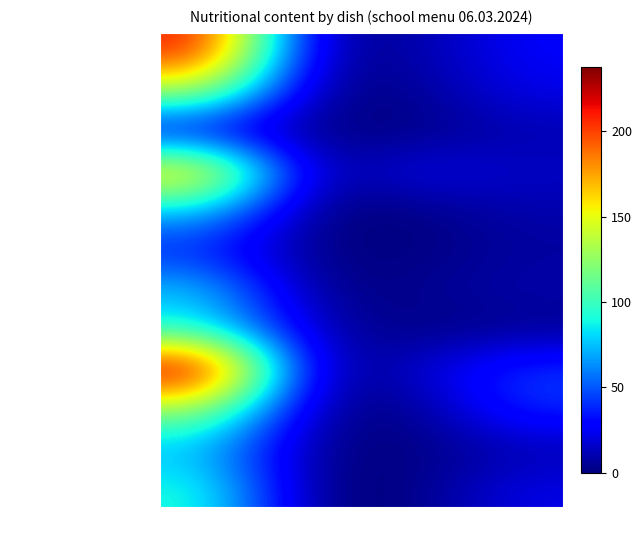

Reading left to right, list all the values displayed in this chart.

каша пшенная молочная: Калорийность=212.7	Белки=5.9	Жиры=7.1	Углеводы=26.9
какао на молоке: Калорийность=129.6	Белки=3.2	Жиры=3.0	Углеводы=22.5
хлеб ржано-пшеничный (з): Калорийность=18.1	Белки=2.0	Жиры=0.4	Углеводы=10.0
бутерброд с маслом: Калорийность=174.0	Белки=2.4	Жиры=25.0	Углеводы=15.0
яблоко: Калорийность=76.0	Белки=0.0	Жиры=0.4	Углеводы=9.8
кукуруза консер.: Калорийность=34.8	Белки=1.3	Жиры=0.0	Углеводы=6.7
суп Свекольник: Калорийность=77.6	Белки=1.8	Жиры=3.6	Углеводы=9.7
рыба тушеная (треска): Калорийность=87.3	Белки=11.6	Жиры=0.2	Углеводы=3.5
рис: Калорийность=237.8	Белки=3.9	Жиры=15.0	Углеводы=42.0
хлеб пшеничный: Калорийность=129.3	Белки=6.3	Жиры=0.7	Углеводы=41.0
хлеб ржано-пшеничный (ч): Калорийность=72.4	Белки=2.0	Жиры=0.4	Углеводы=10.0
компот из апельсинов: Калорийность=93.0	Белки=0.1	Жиры=0.2	Углеводы=22.2